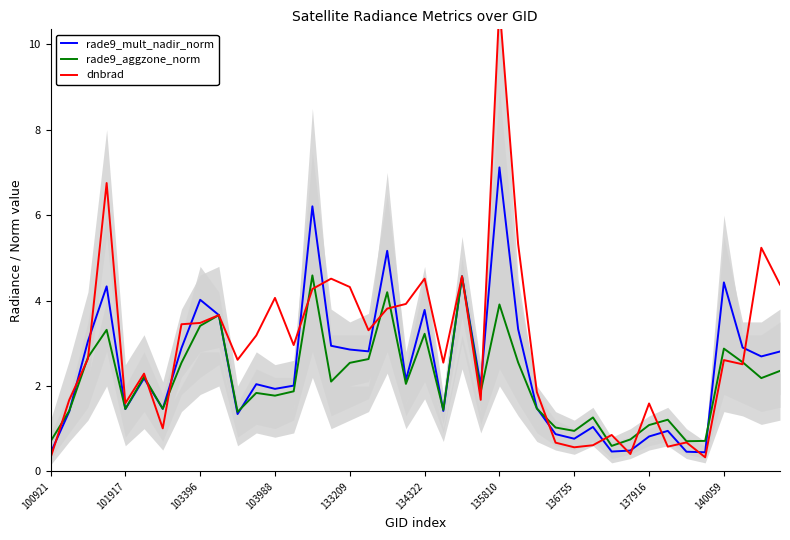

At how many categories does at least one series exceed 5?

6